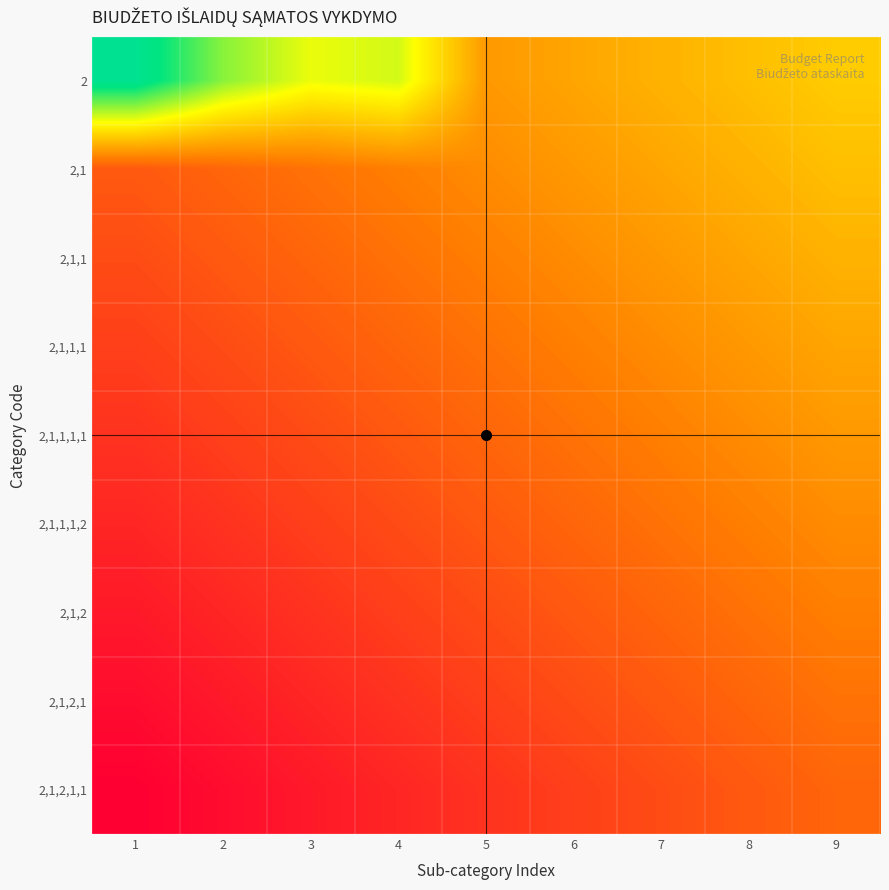

Reading left to right, transcribe all the data shown in this chart.

2: 1=0.8	2=0.6	3=0.5	4=0.5	5=0.3	6=0.3	7=0.4	8=0.4	9=0.4
2,1: 1=0.2	2=0.2	3=0.2	4=0.2	5=0.3	6=0.3	7=0.3	8=0.4	9=0.4
2,1,1: 1=0.2	2=0.2	3=0.2	4=0.2	5=0.2	6=0.3	7=0.3	8=0.3	9=0.4
2,1,1,1: 1=0.1	2=0.2	3=0.2	4=0.2	5=0.2	6=0.2	7=0.3	8=0.3	9=0.3
2,1,1,1,1: 1=0.1	2=0.1	3=0.2	4=0.2	5=0.2	6=0.2	7=0.2	8=0.3	9=0.3
2,1,1,1,2: 1=0.1	2=0.1	3=0.1	4=0.2	5=0.2	6=0.2	7=0.2	8=0.2	9=0.3
2,1,2: 1=0.1	2=0.1	3=0.1	4=0.1	5=0.2	6=0.2	7=0.2	8=0.2	9=0.2
2,1,2,1: 1=0.0	2=0.1	3=0.1	4=0.1	5=0.1	6=0.2	7=0.2	8=0.2	9=0.2
2,1,2,1,1: 1=0.0	2=0.0	3=0.1	4=0.1	5=0.1	6=0.1	7=0.2	8=0.2	9=0.2